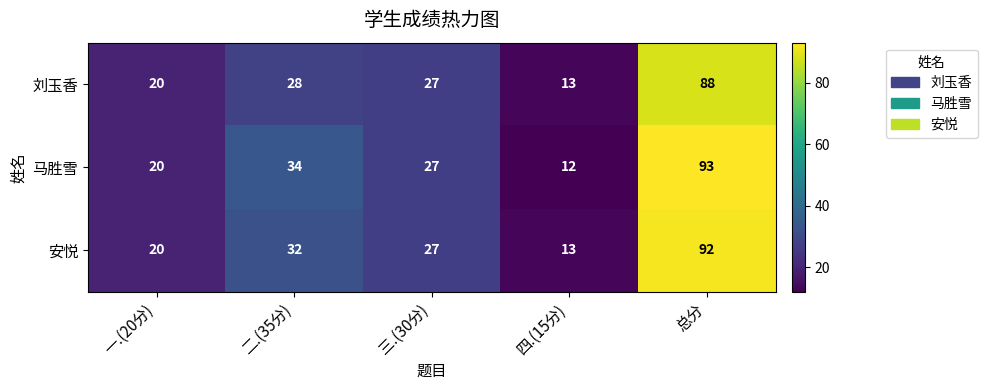

Rank the series by their average value, from highest to lowest.

马胜雪, 安悦, 刘玉香